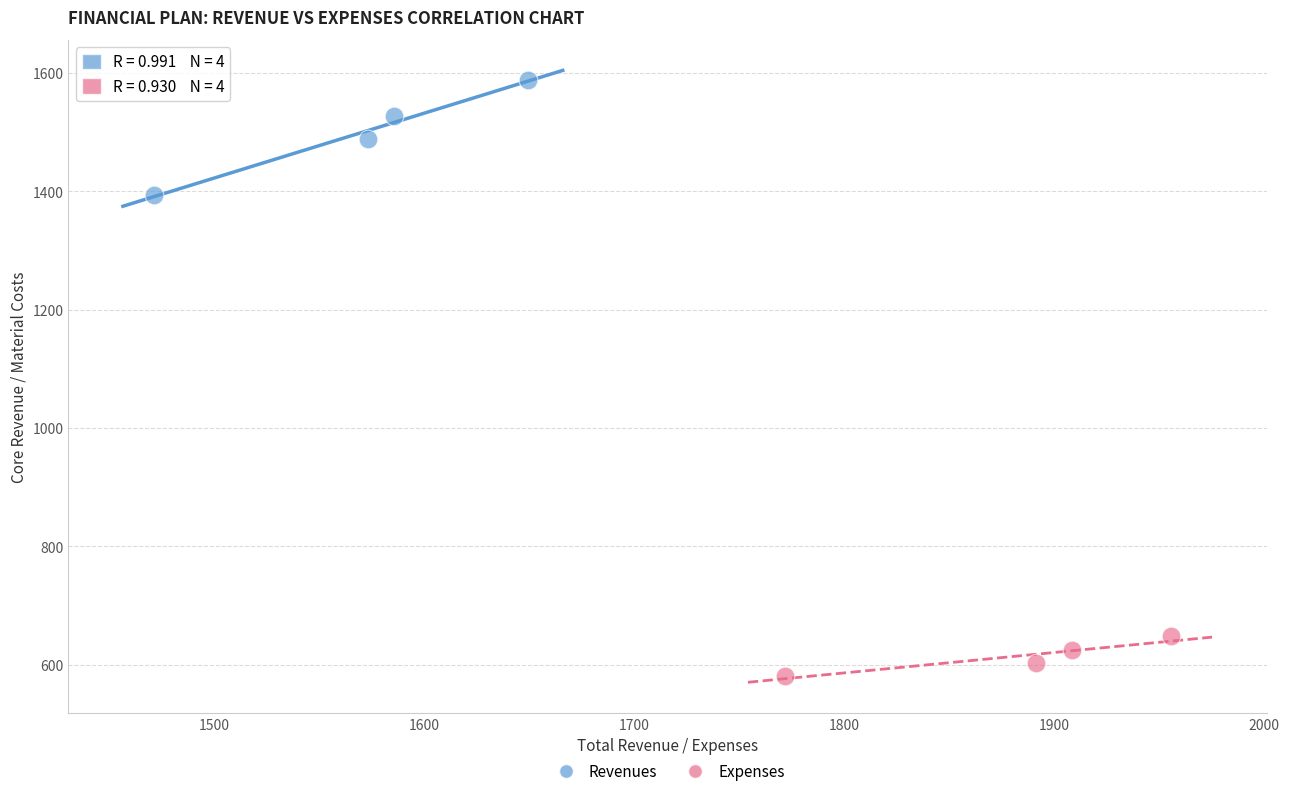

Which series contains the highest Y value?

Revenues